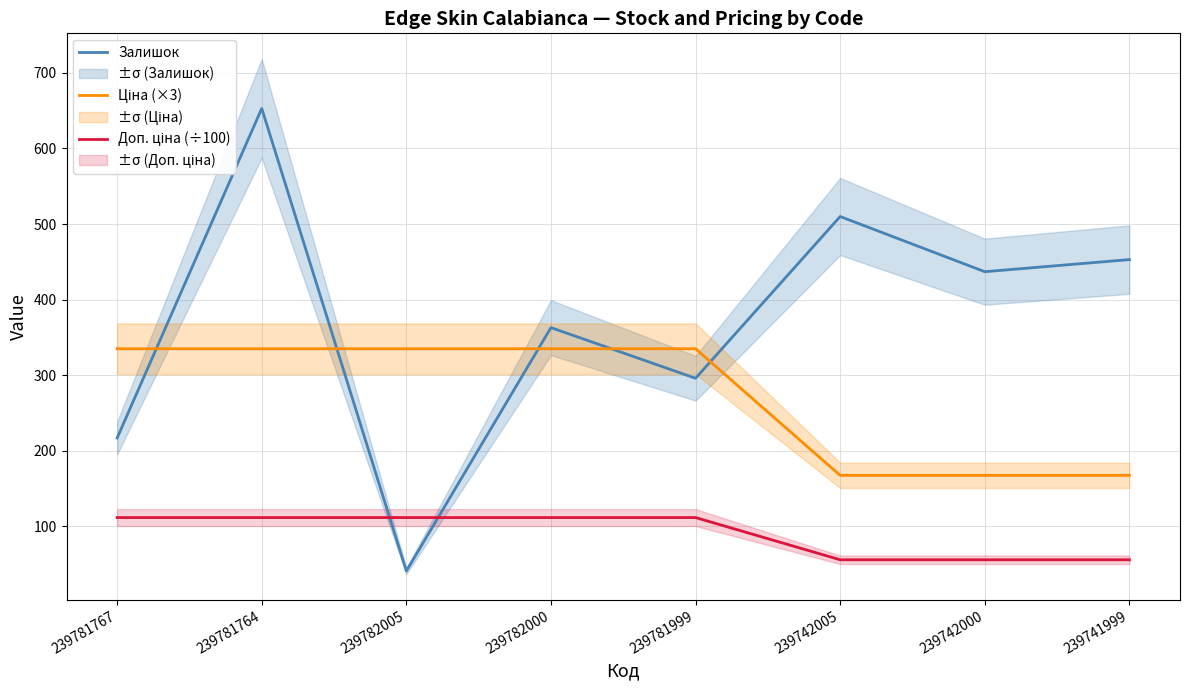

At which category is the sum across all series the highest?

239781764